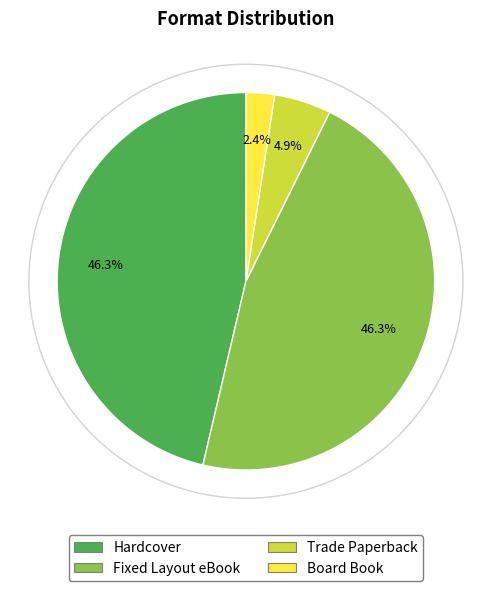

Is it true that Fixed Layout eBook is 46% of the pie?

True